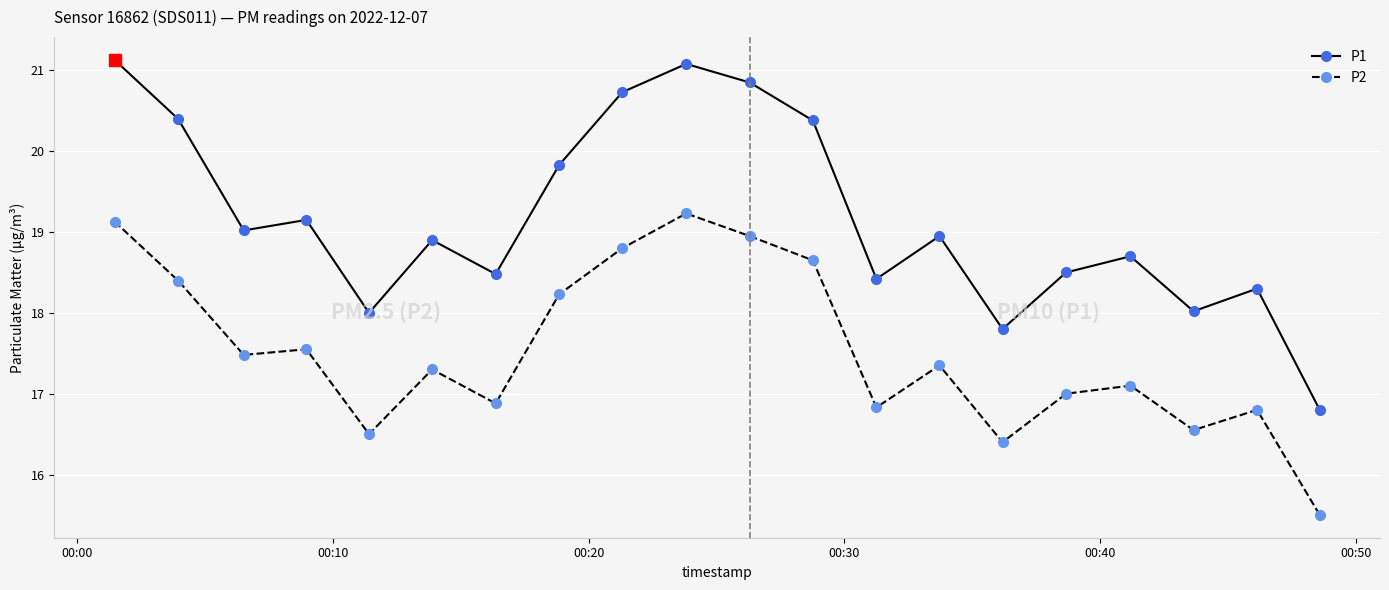

True or false: P1 and P2 intersect in this chart.

False